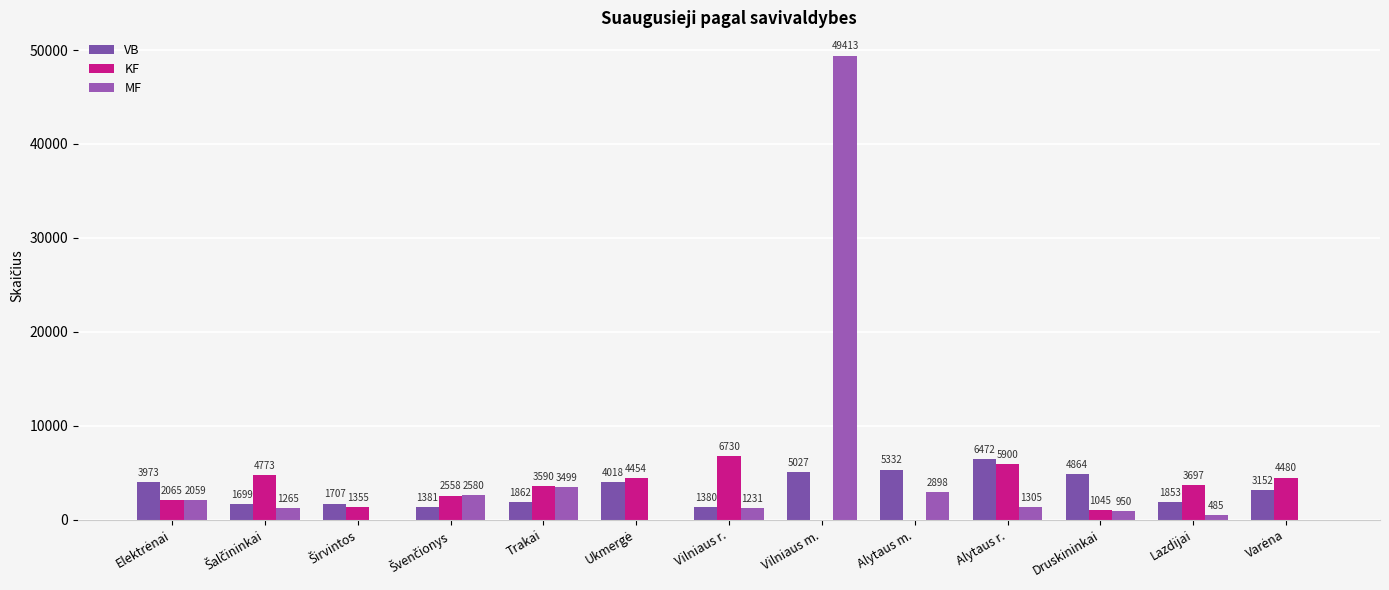

Where is KF nearest to the value 3365?

Trakai